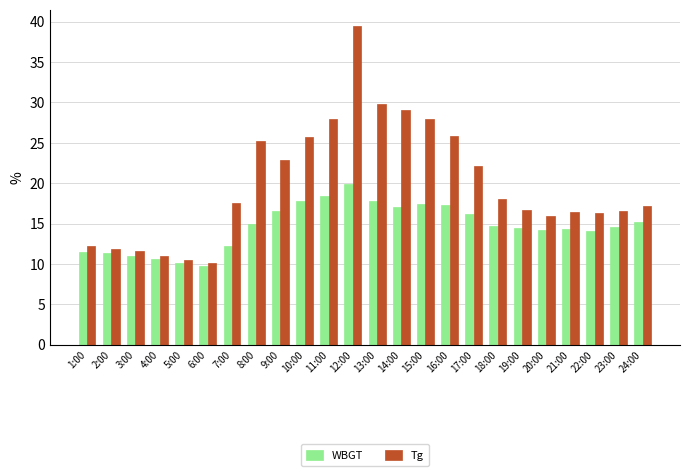

What is the highest value of the WBGT series?

19.9